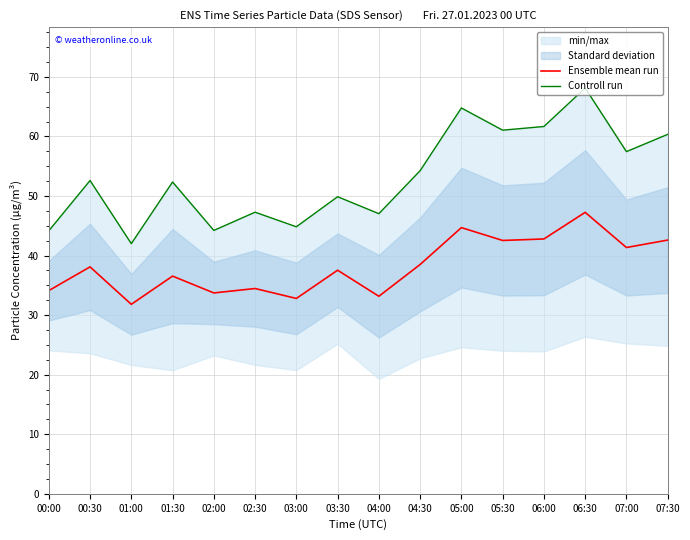

True or false: Ensemble mean run and Controll run intersect in this chart.

False